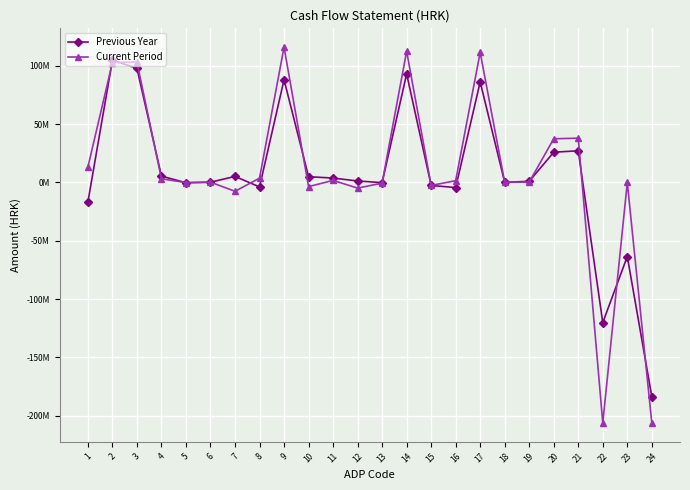

What is the spread (max minus min) of values at 14?

19431519